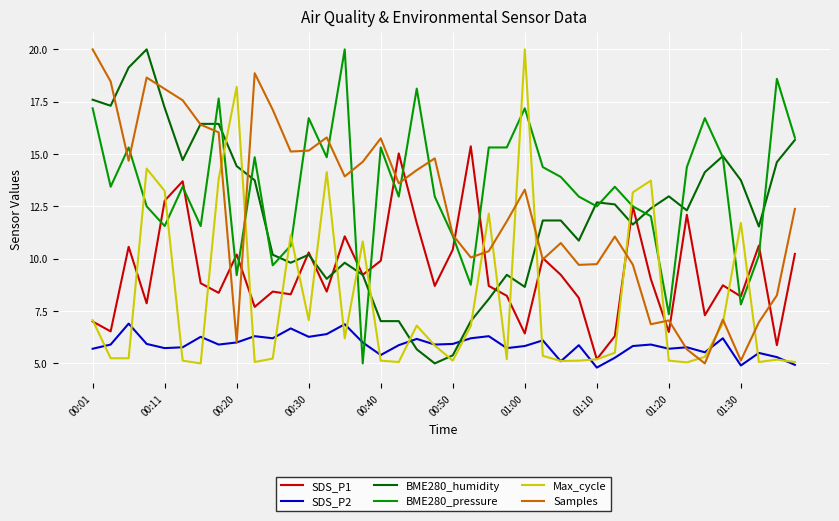

What is the maximum value for SDS_P1?

15.4